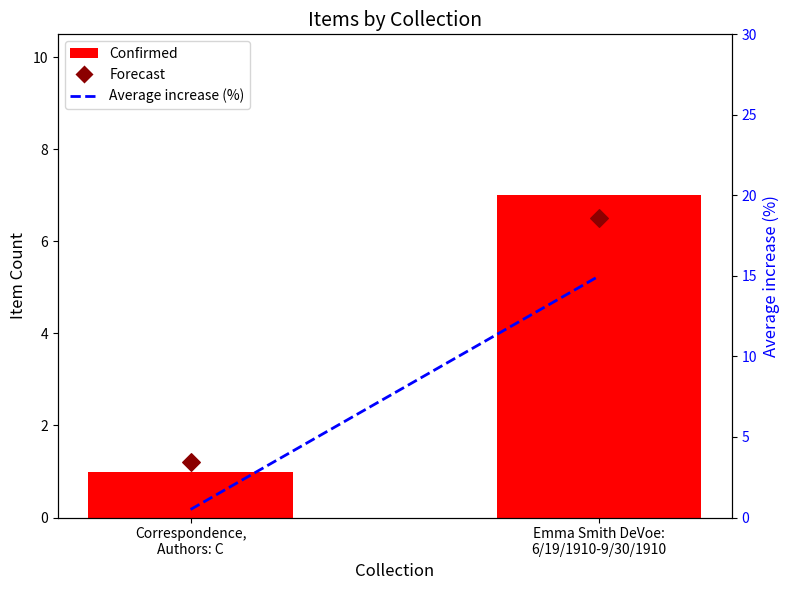

Which series has the largest Y range (max minus min)?

Average increase (%)